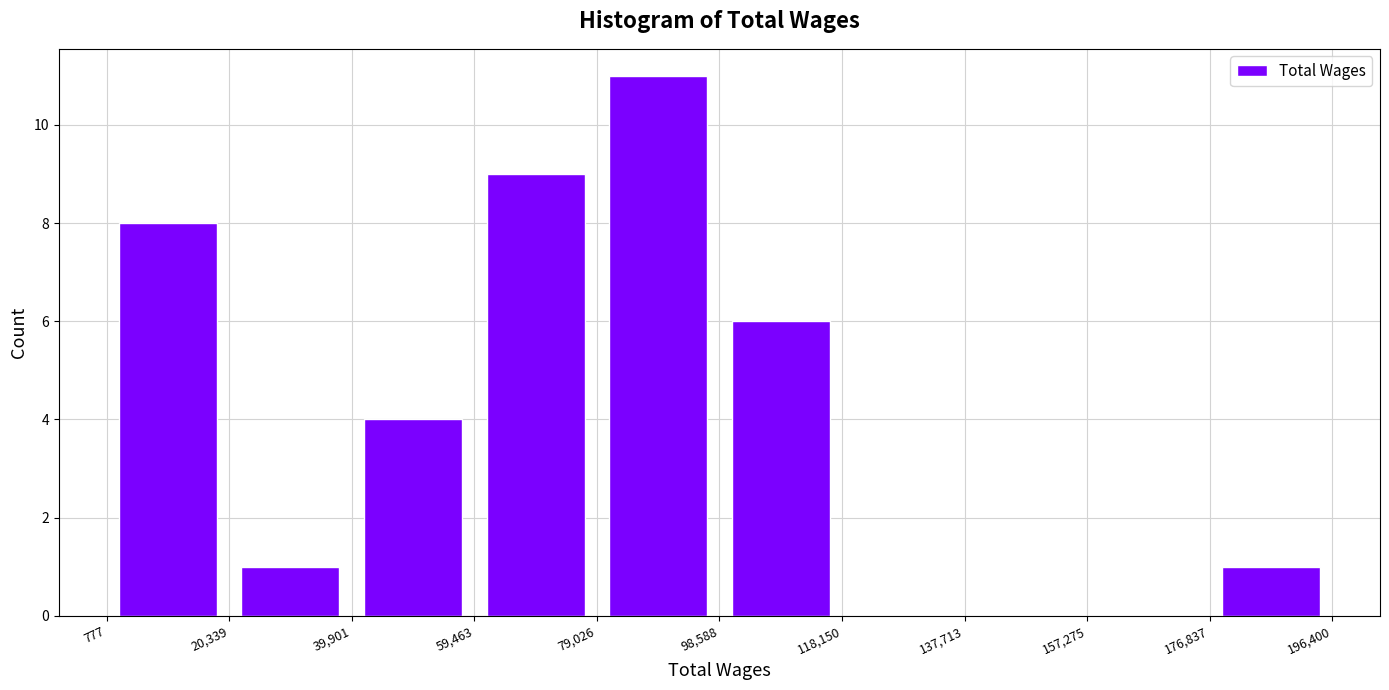

Reading left to right, transcribe this chart: for each bar, give the range it covers on the x-axis and its height. The values are not printed on the chart, so give them approximately, as read against the axis.

777 to 20,339: 8
20,339 to 39,901: 1
39,901 to 59,463: 4
59,463 to 79,026: 9
79,026 to 98,588: 11
98,588 to 118,150: 6
118,150 to 137,713: 0
137,713 to 157,275: 0
157,275 to 176,837: 0
176,837 to 196,400: 1